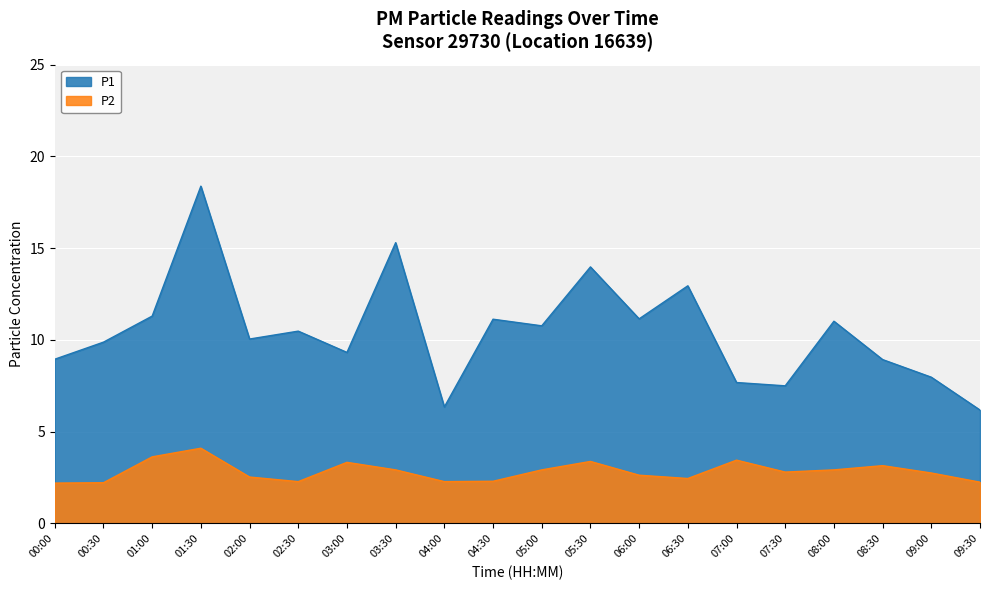

True or false: P1 and P2 intersect in this chart.

False